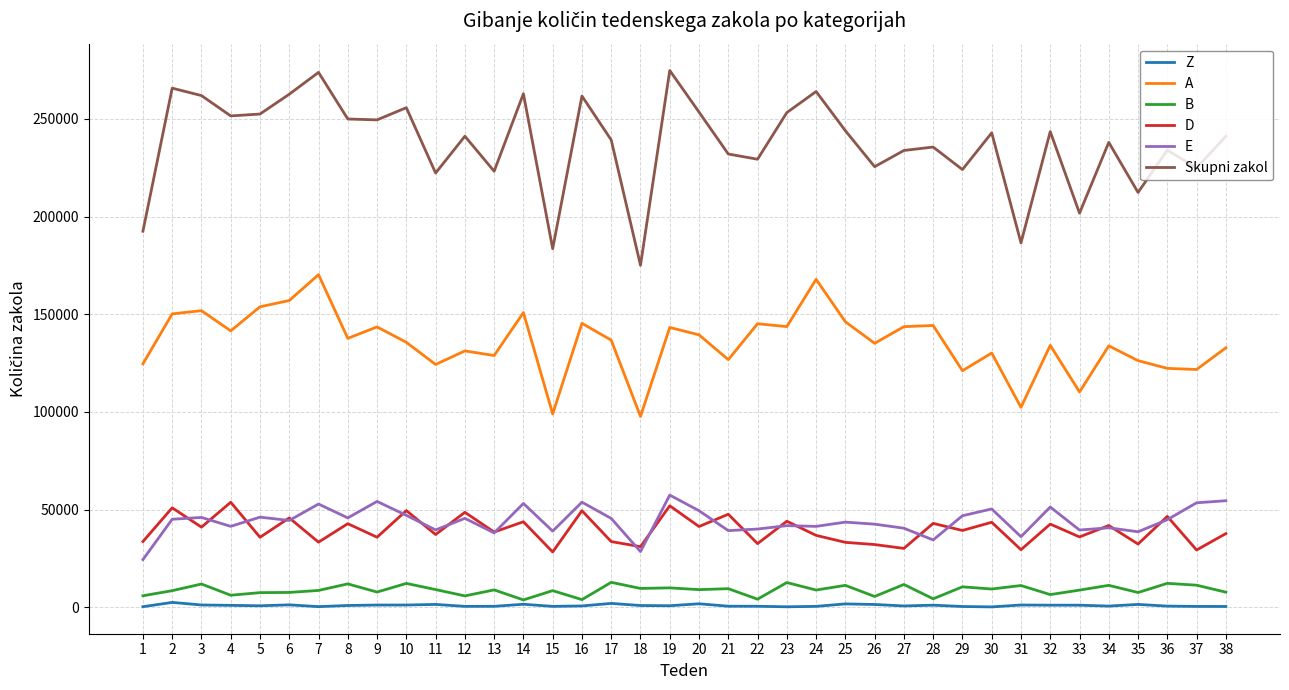

What is the maximum value shown in the chart?

274804